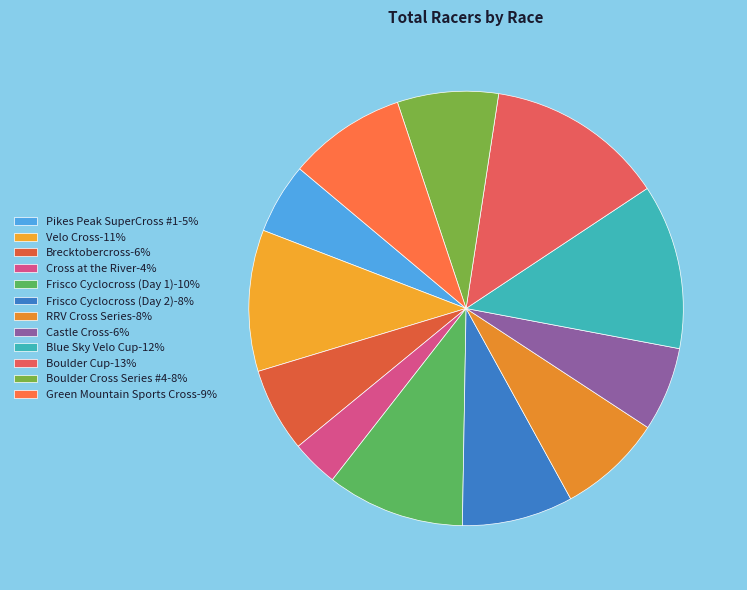

What is the smallest slice in the pie chart?

Cross at the River